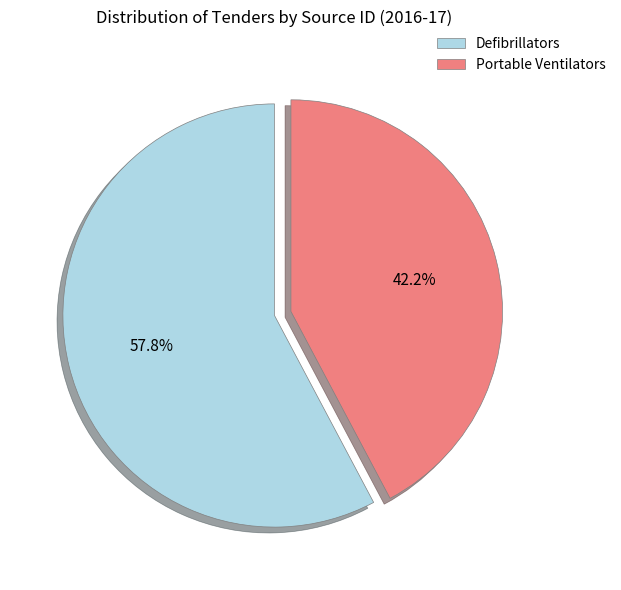

What percentage is the Defibrillators slice, to the nearest percent?

58%